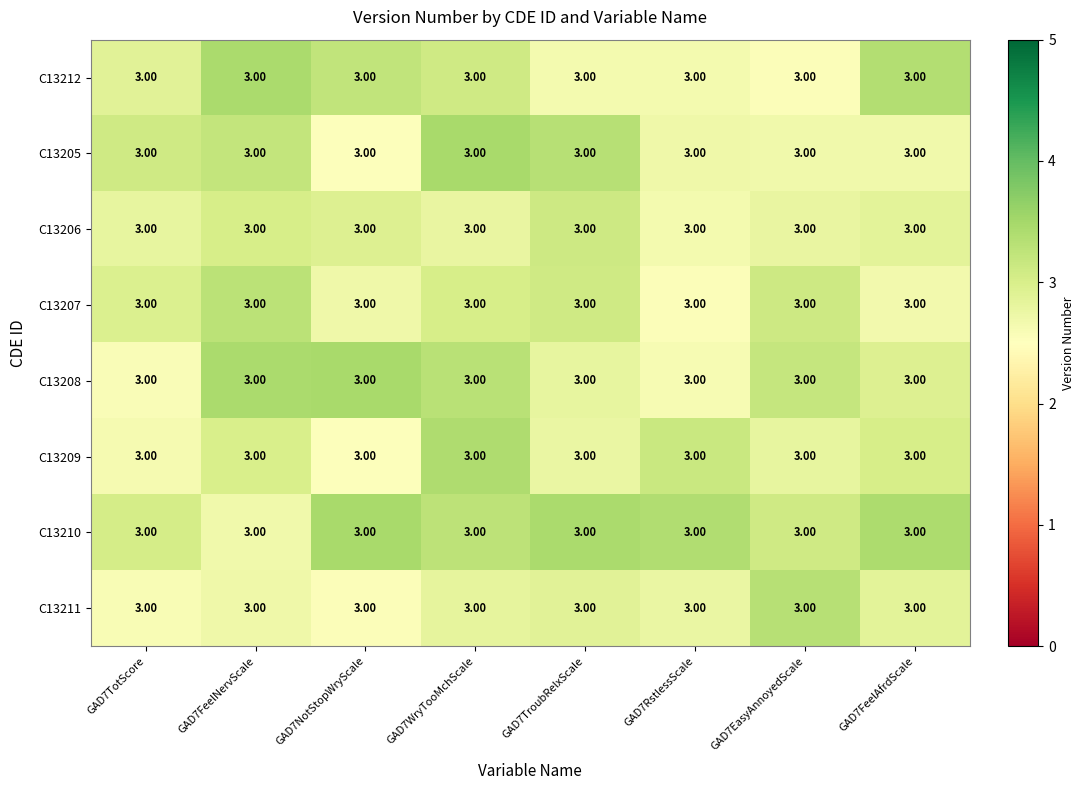

Between GAD7EasyAnnoyedScale and GAD7TotScore, which is larger?

GAD7TotScore